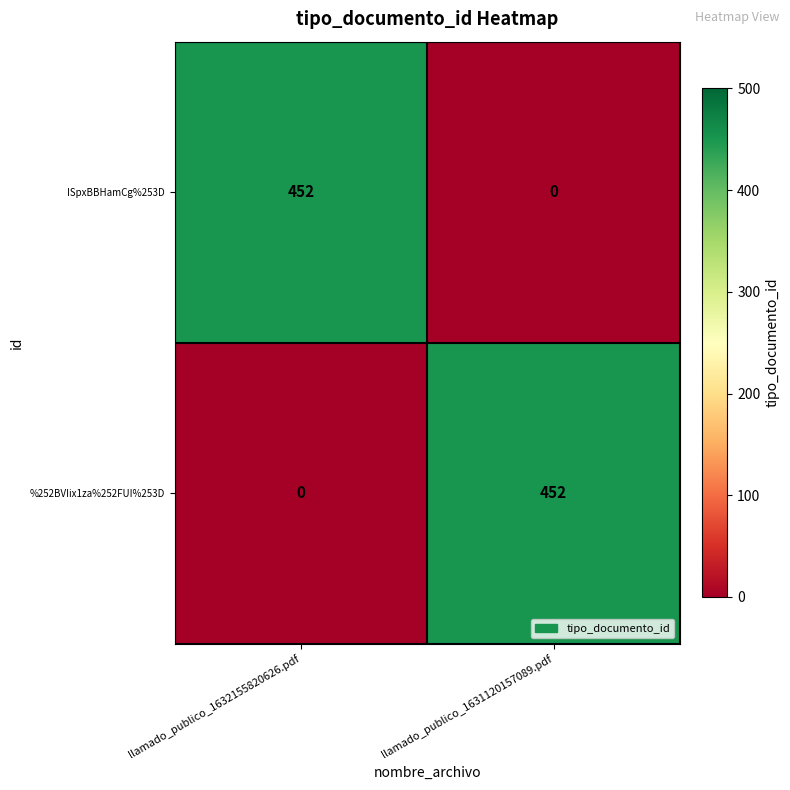

Is it true that %252BVIix1za%252FUI%253D equals 770 at llamado_publico_1631120157089.pdf?

False